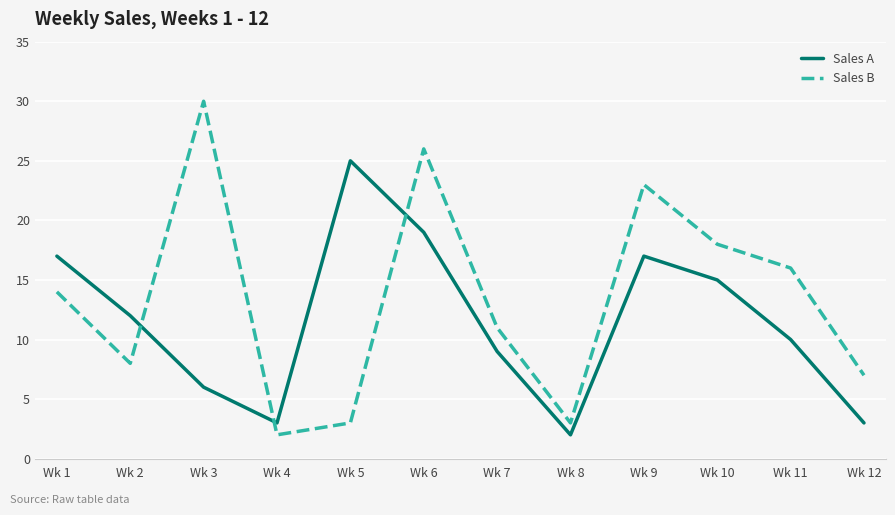

At which category does Sales B reach its first local peak?

Wk 3